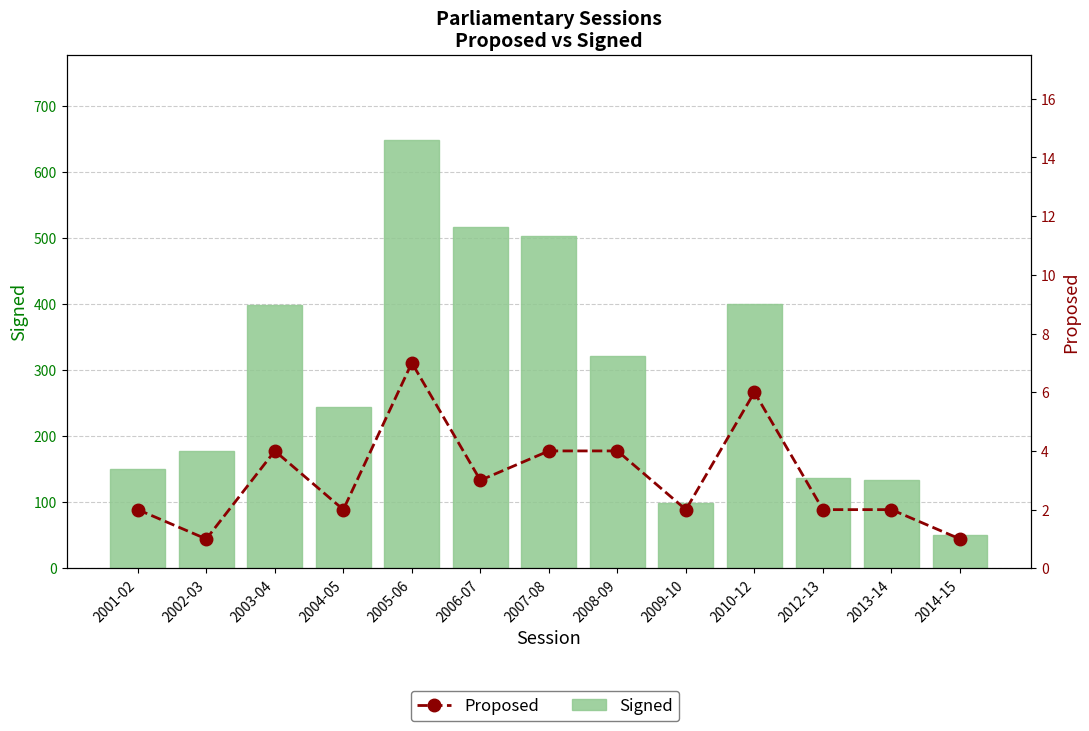

Which category has the lowest value in the Signed series?

2014-15